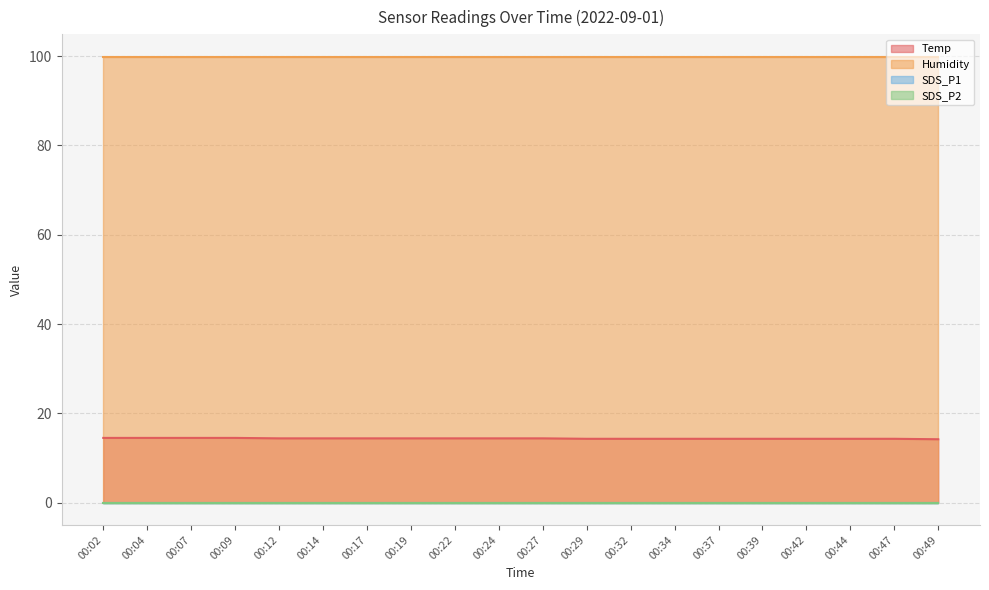

True or false: Temp and SDS_P2 intersect in this chart.

False